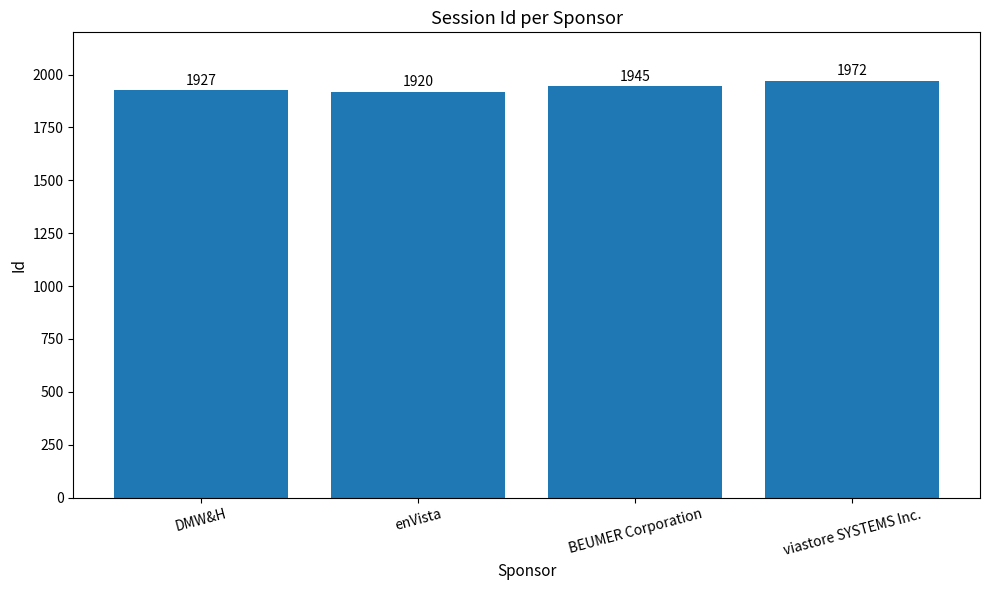

How many distinct data groups are displayed?

1